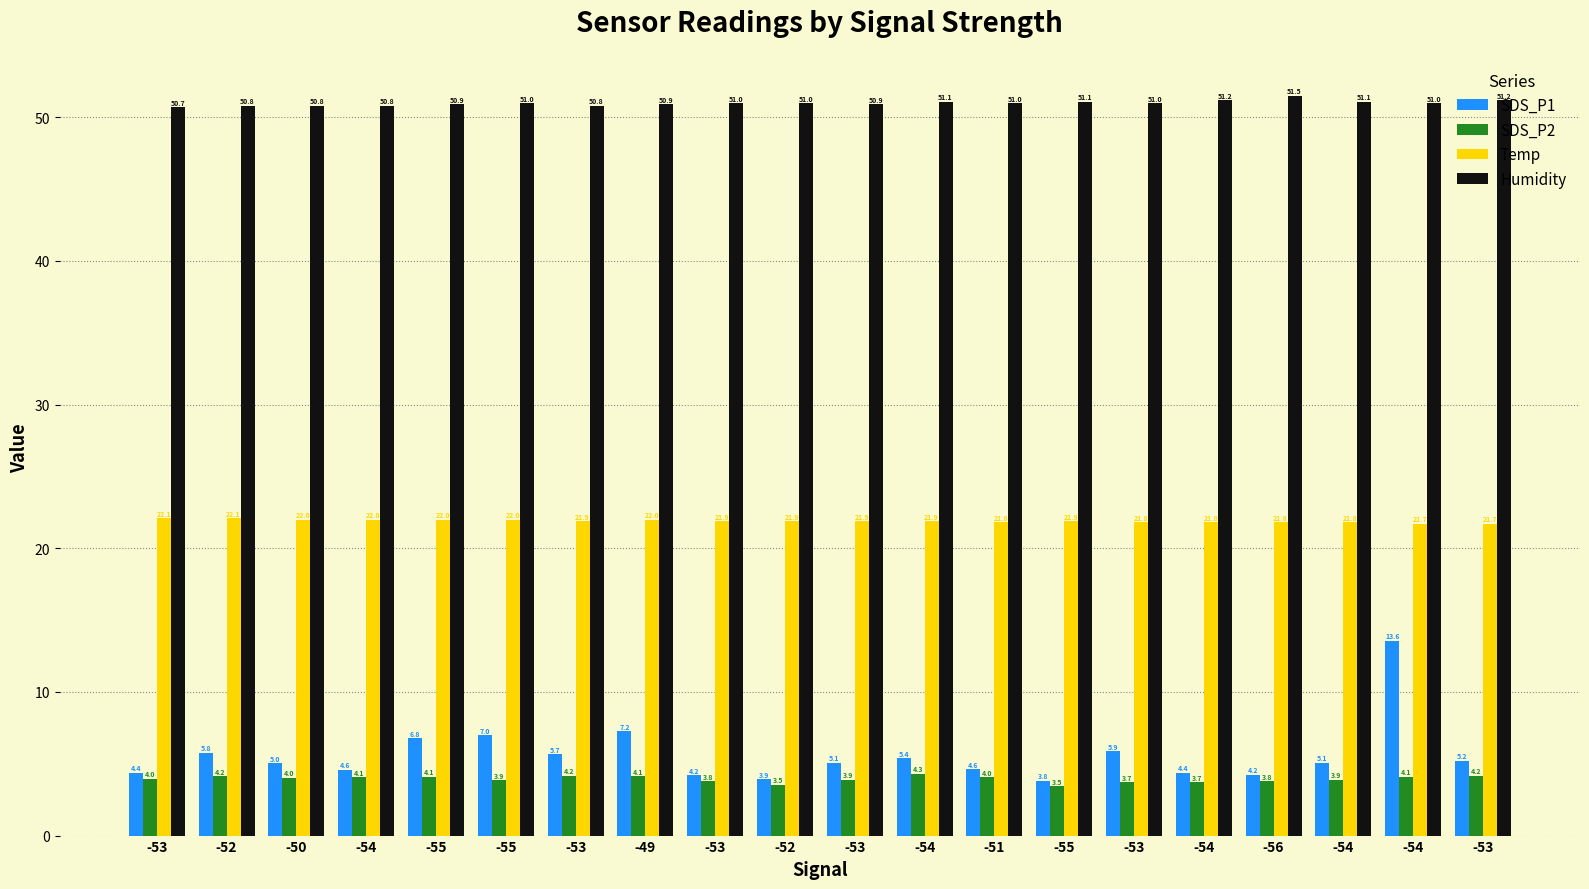

What is the difference between the Temp values at -53 and -54?

0.1